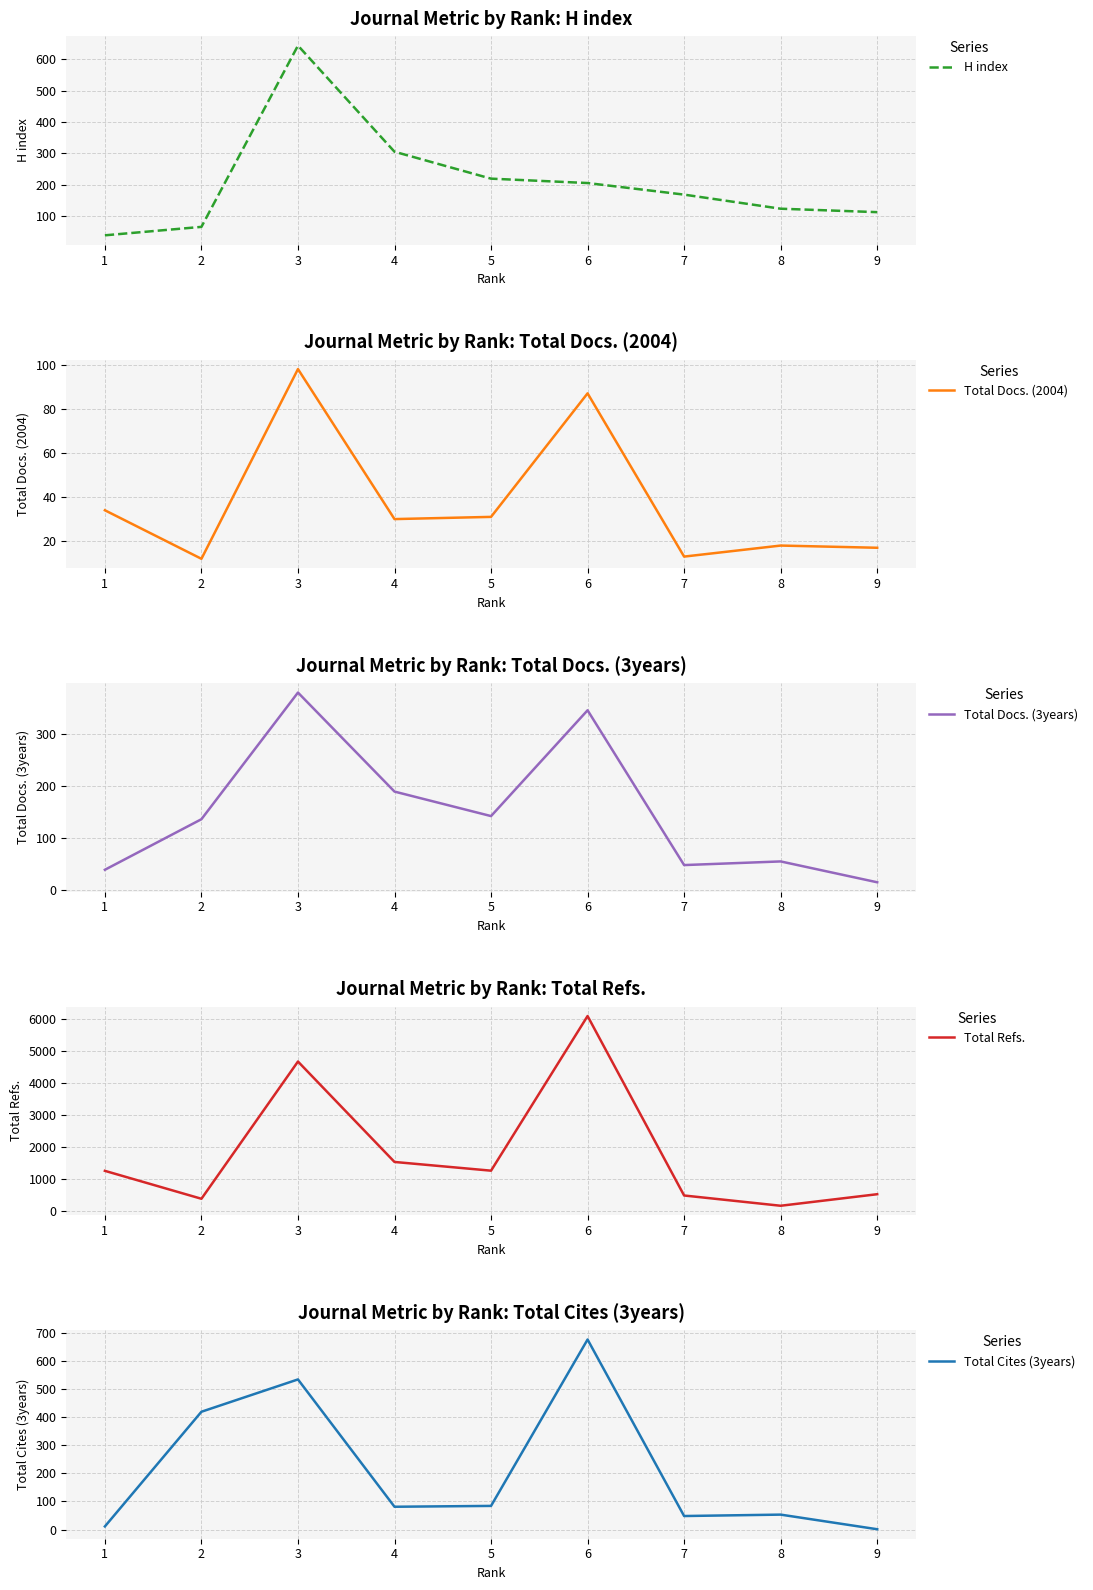

What is the greatest value displayed?

6092